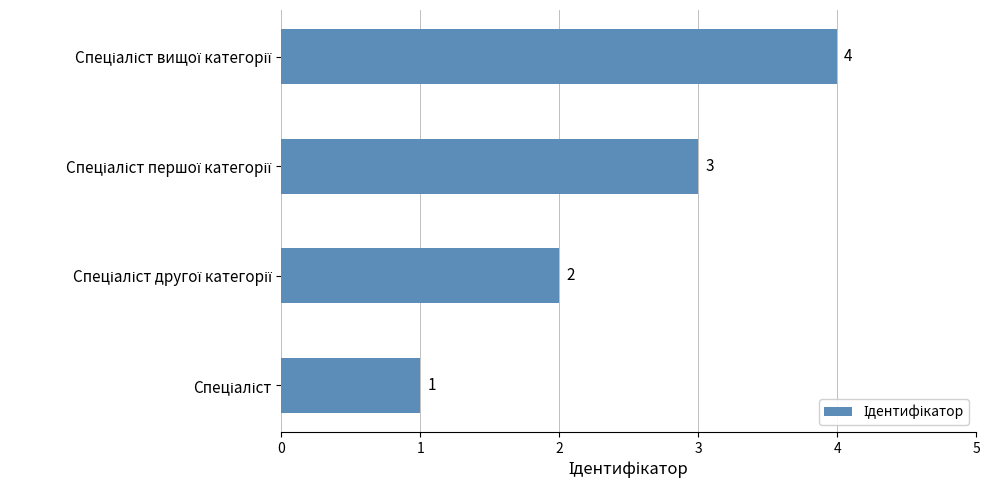

What is the greatest value displayed?

4